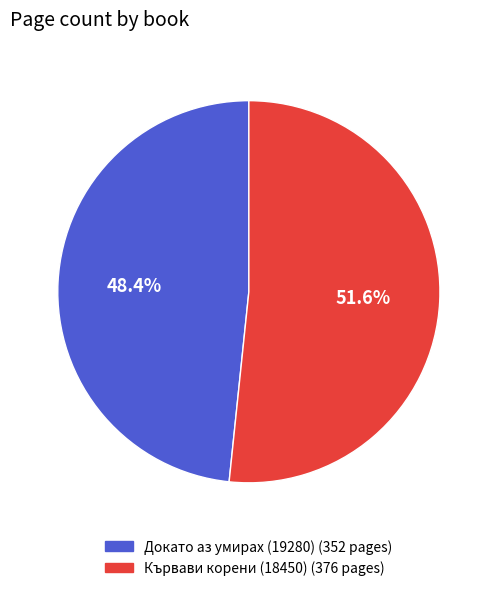

Which category has the biggest portion of the pie?

Кървави корени (18450)